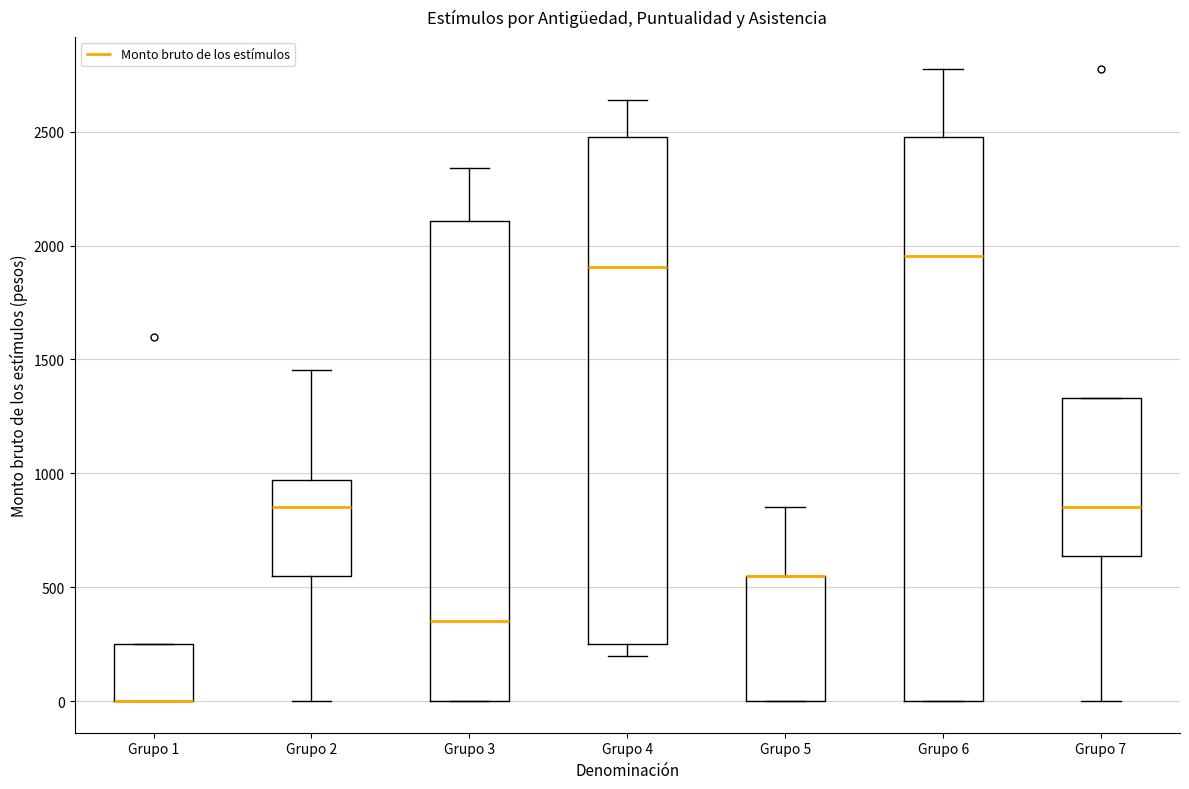

Reading left to right, read every box against the y-axis: the position of its median line, the range the box covers, and the ends of its whiskers. The values are not printed on the chart, so give them approximately, as read against the axis.

Grupo 1: median 0 (drawn on the box's lower edge), box 0 to 250, whiskers 0 to 250
Grupo 2: median 850, box 550 to 950, whiskers 0 to 1450
Grupo 3: median 350, box 0 to 2100, whiskers 0 to 2350
Grupo 4: median 1900, box 250 to 2500, whiskers 200 to 2650
Grupo 5: median 550 (drawn on the box's upper edge), box 0 to 550, whiskers 0 to 850
Grupo 6: median 1950, box 0 to 2500, whiskers 0 to 2800
Grupo 7: median 850, box 650 to 1350, whiskers 0 to 1350